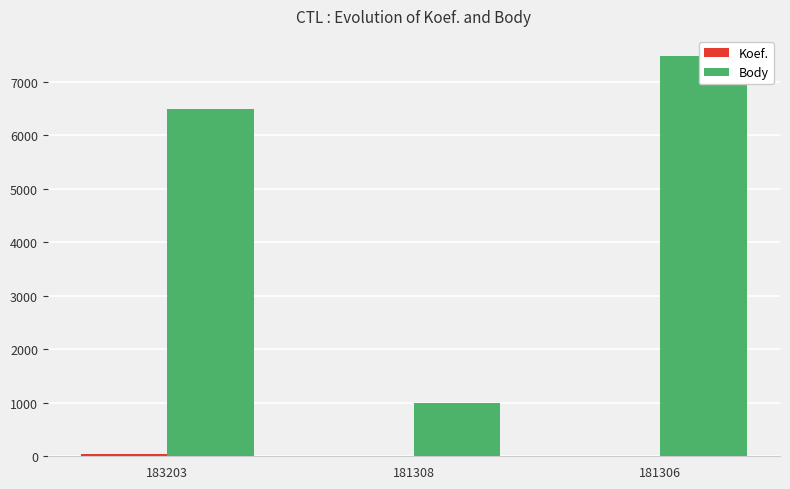

Between 183203 and 181308, which series saw the biggest shift?

Body